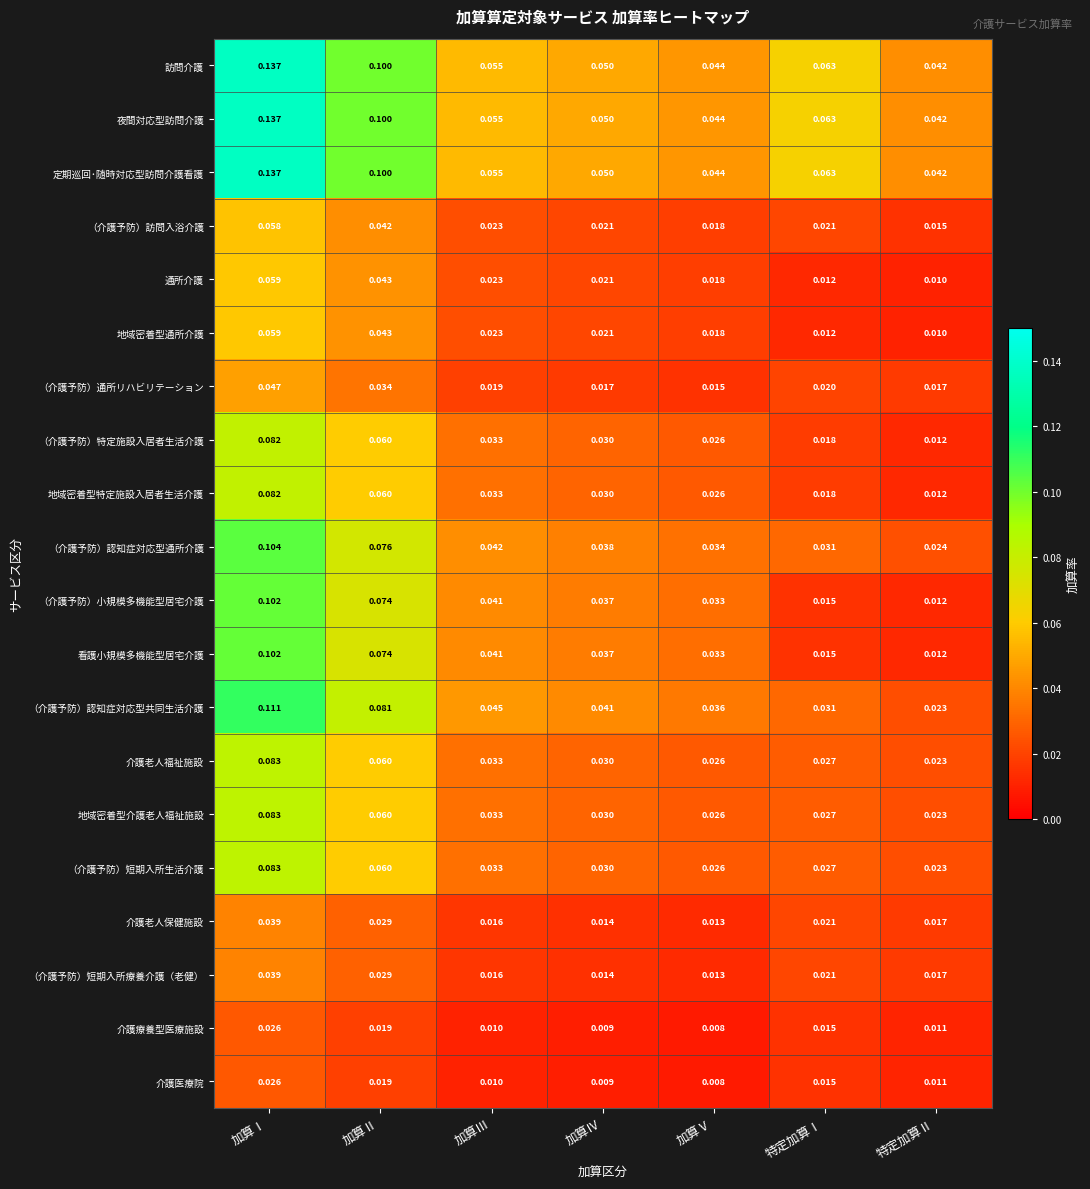

Where is 定期巡回･随時対応型訪問介護看護 nearest to the value 0?

特定加算Ⅱ